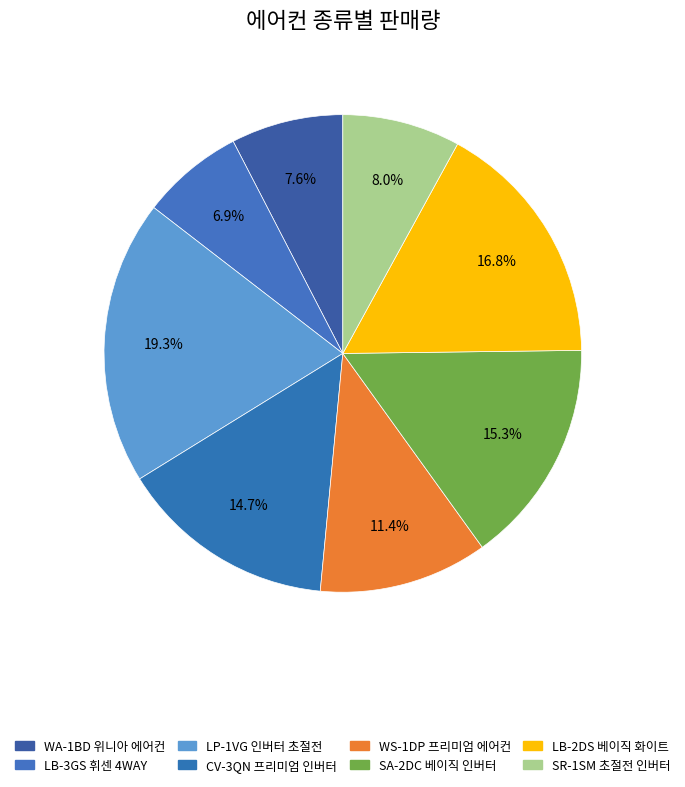

Rank the categories by value from lowest to highest.

LB-3GS 휘센 4WAY, WA-1BD 위니아 에어컨, SR-1SM 초절전 인버터, WS-1DP 프리미엄 에어컨, CV-3QN 프리미엄 인버터, SA-2DC 베이직 인버터, LB-2DS 베이직 화이트, LP-1VG 인버터 초절전